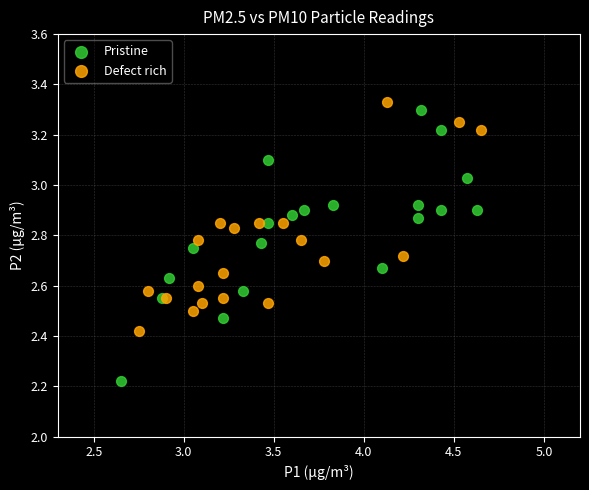

Which series has the widest spread of Y values?

Pristine